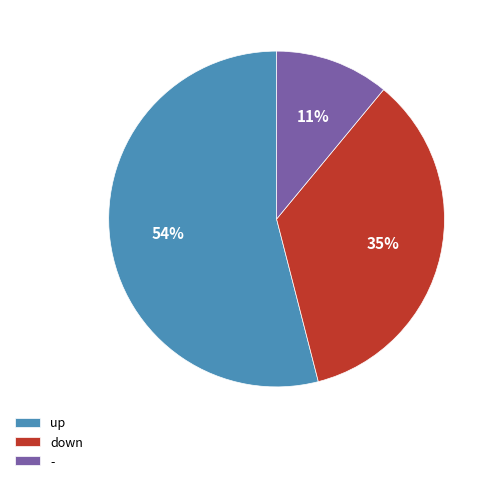

The up slice represents 44% of the pie. True or false?

False